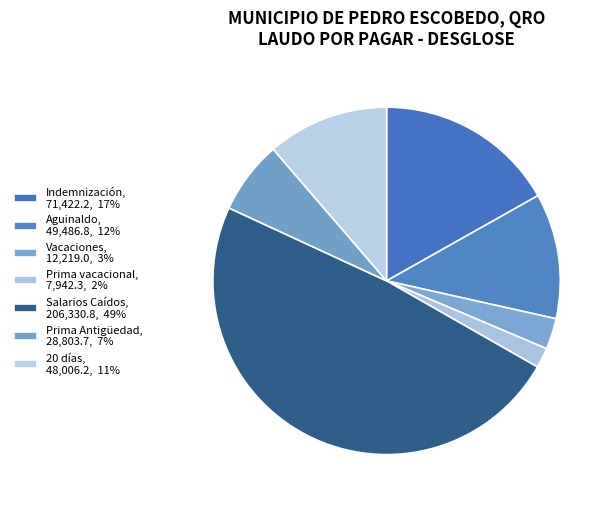

Which slice is the smallest?

Prima vacacional